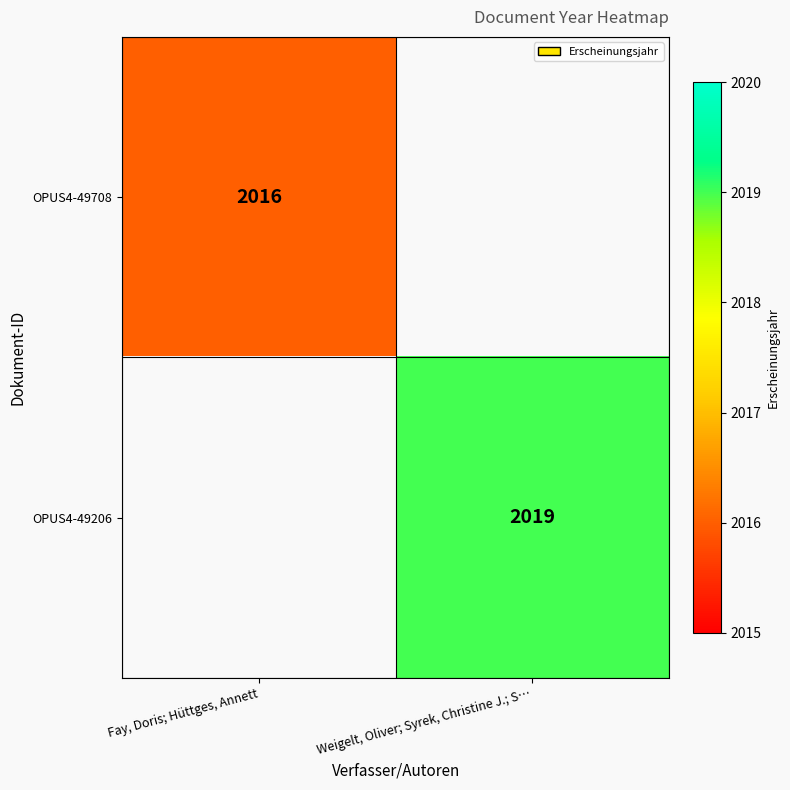

The OPUS4-49708 series shows 2738 at Fay, Doris; Hüttges, Annett. True or false?

False